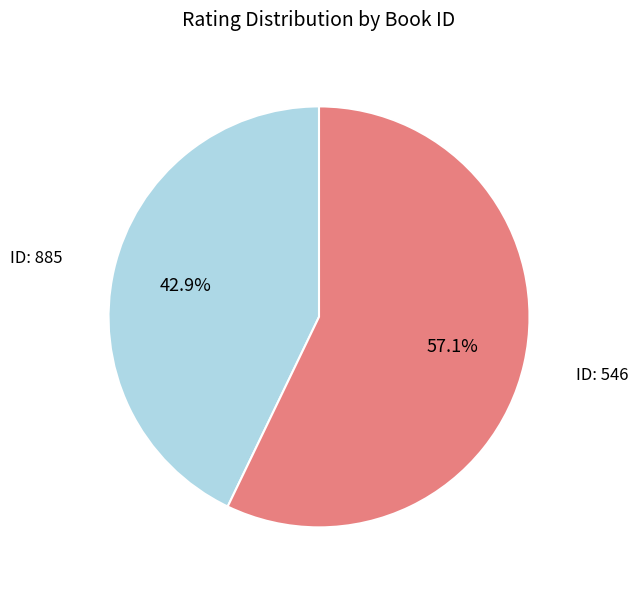

To the nearest percent, what is the average slice percentage?

50%